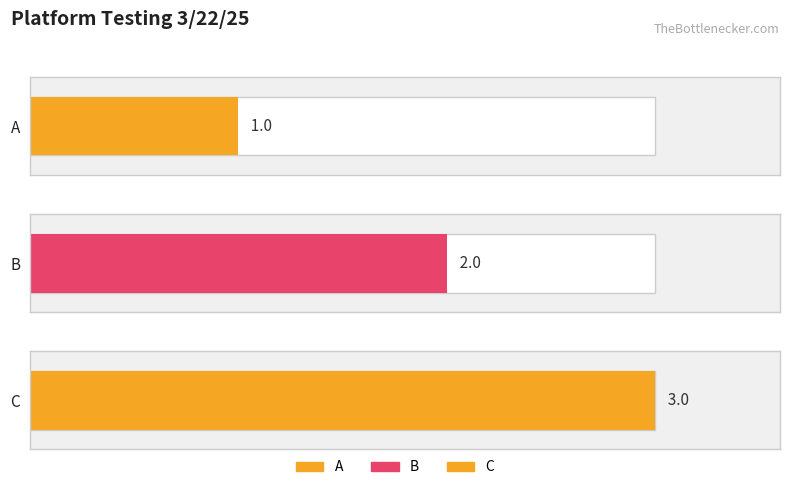

Which category has the highest value across all series?

C